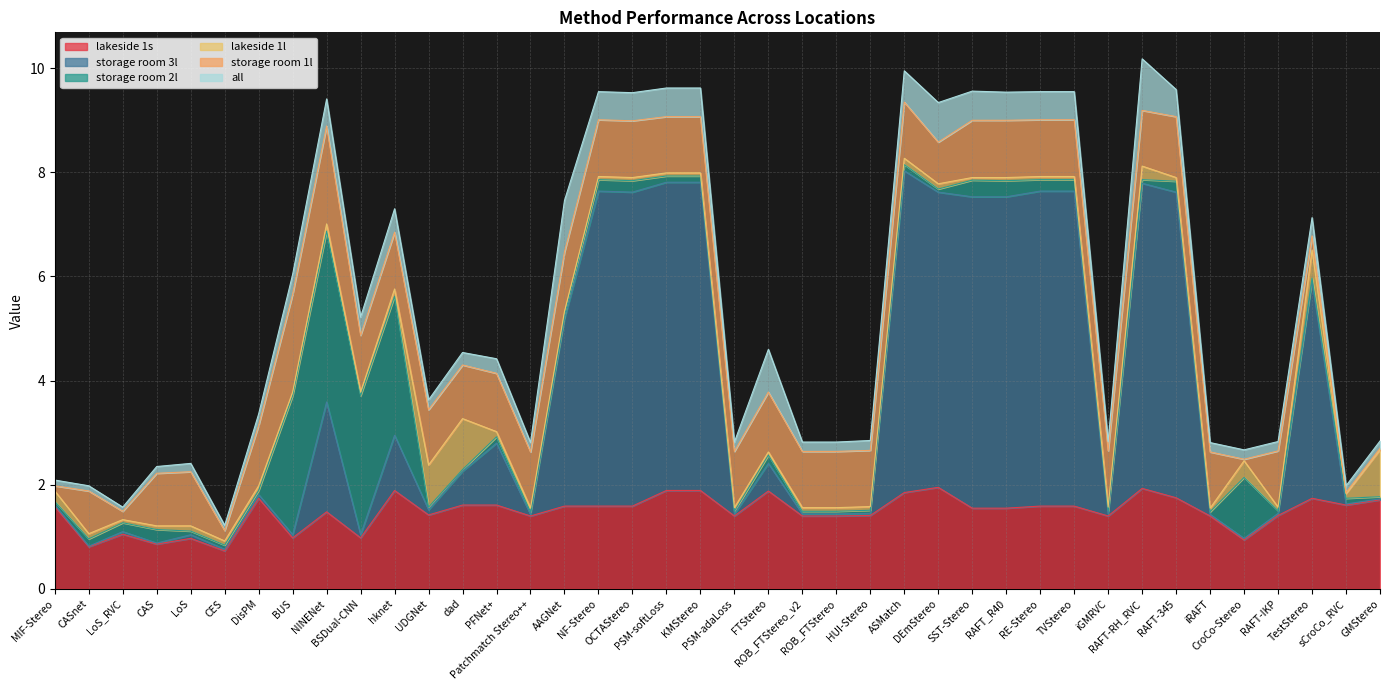

Count the number of categories in the chart.

40